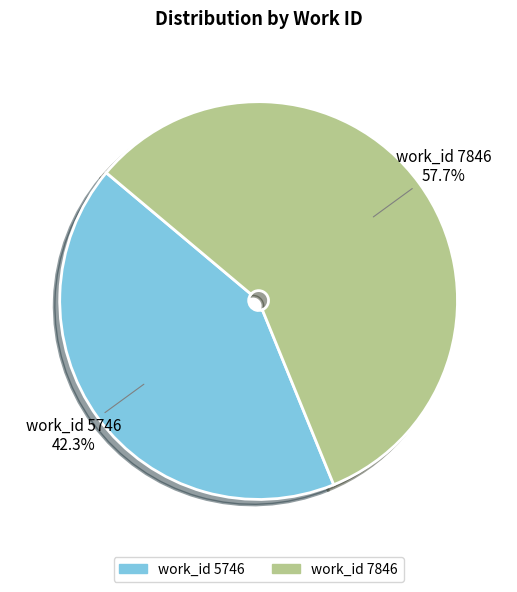

What is the ratio of the value at work_id 5746 to the value at work_id 7846?

0.7